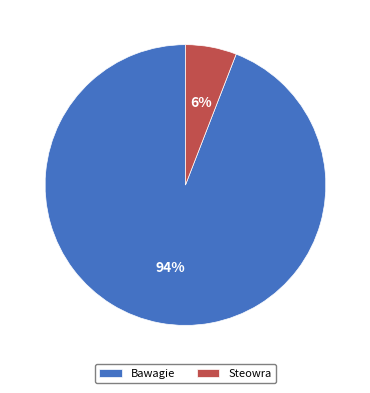

Which slice represents more than half of the pie?

Bawagie